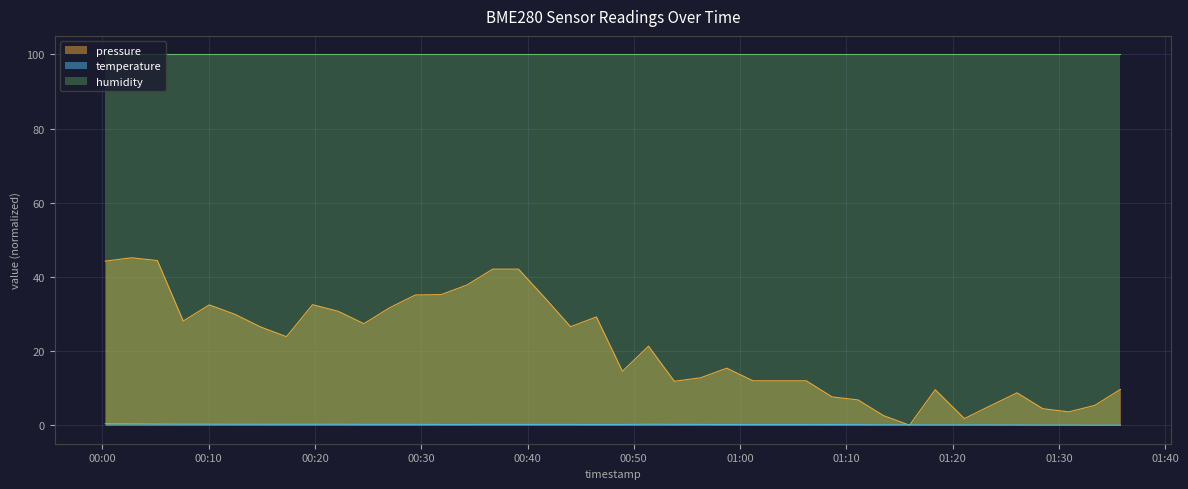

Does the chart display data point markers on the line(s)?

No